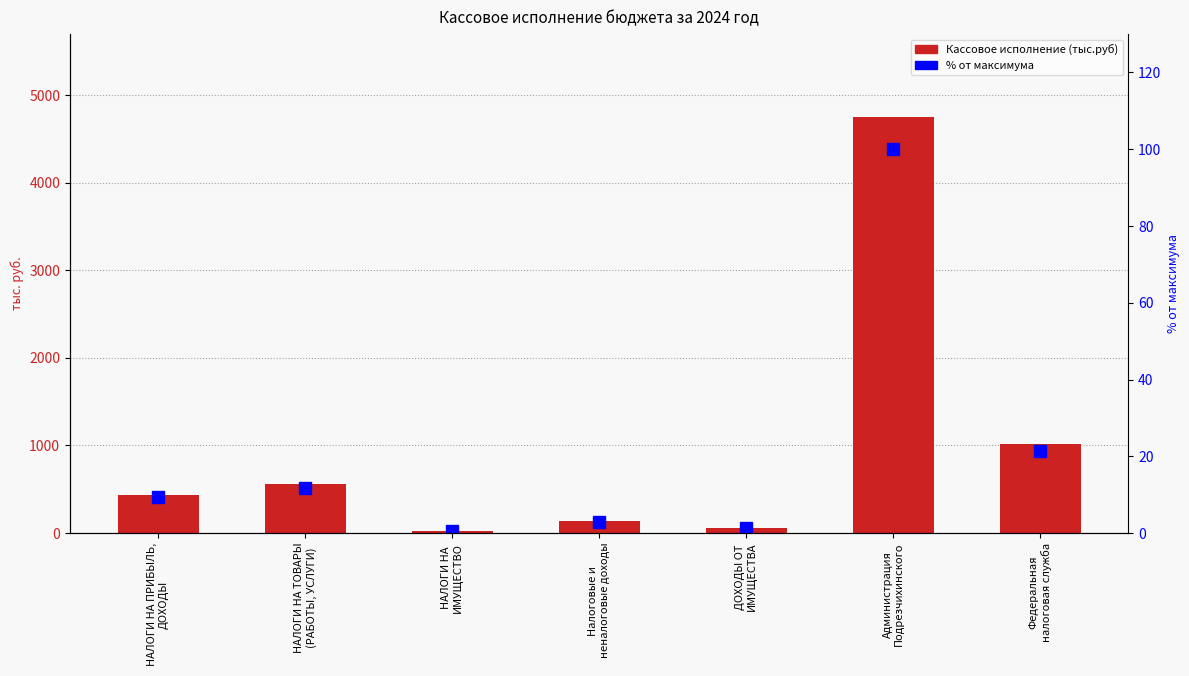

Rank the series by their maximum value, from lowest to highest.

% от максимума, Кассовое исполнение (тыс.руб)